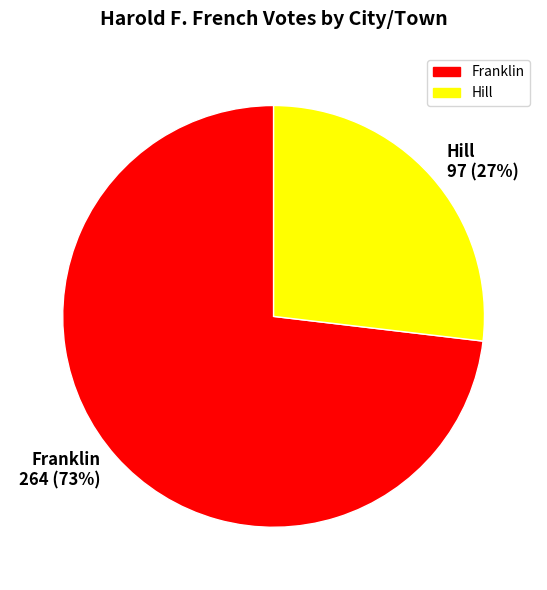

To the nearest percent, what portion does Hill represent?

27%